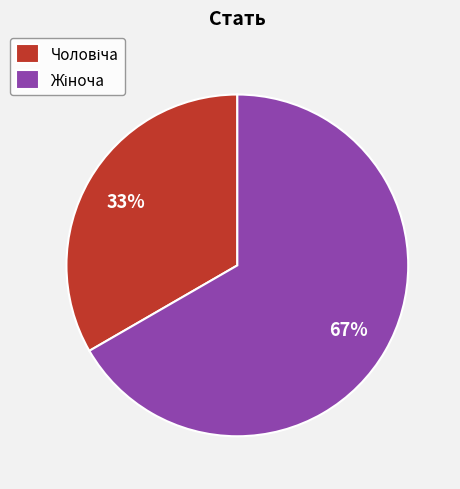

To the nearest percent, what is the average slice percentage?

50%